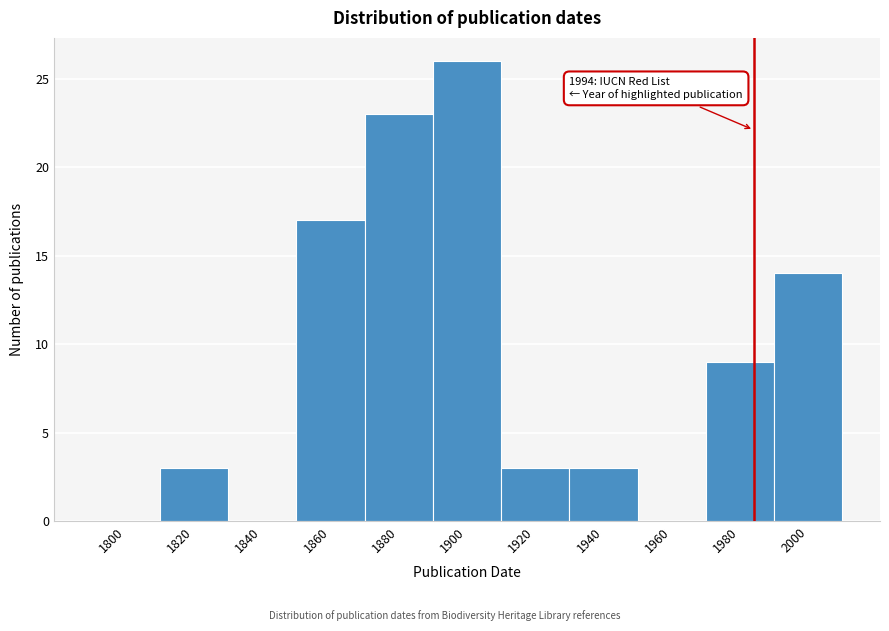

Reading left to right, list all the values displayed in this chart.

1800=0	1820=3	1840=0	1860=17	1880=23	1900=26	1920=3	1940=3	1960=0	1980=9	2000=14